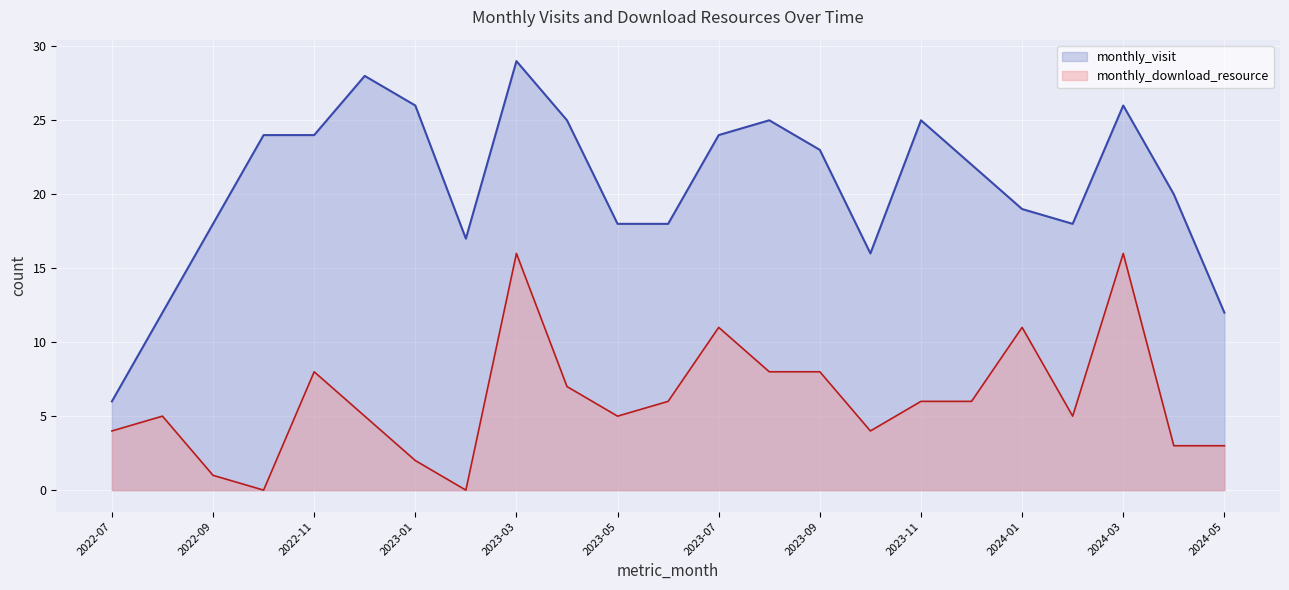

What is the label of the 12th point from the right?

2023-06